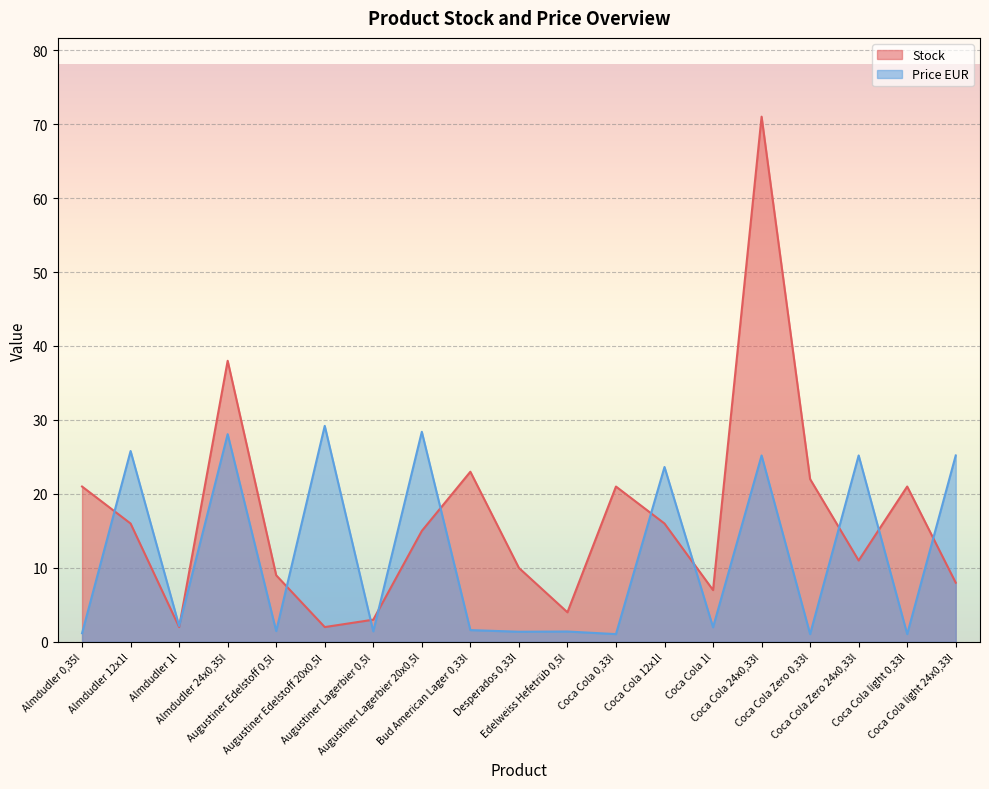

At which category does Price EUR reach its first local valley?

Almdudler 1l